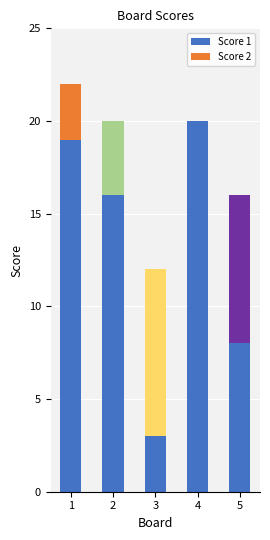

What is the sum of the values at 1 and 5?

27